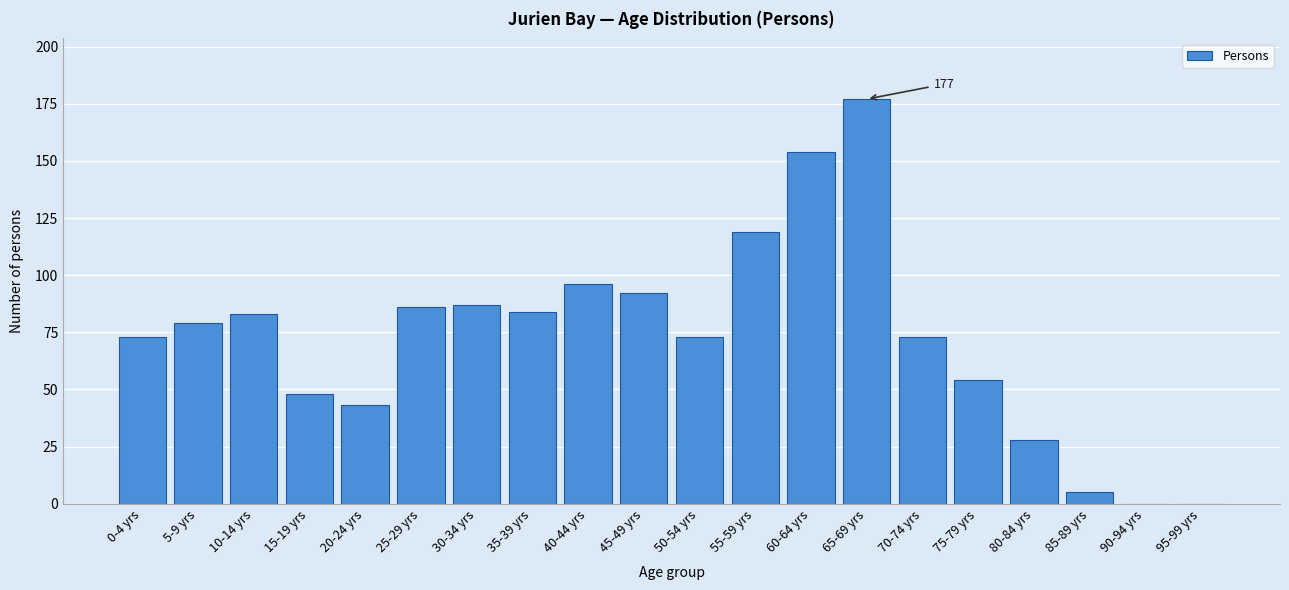

Reading left to right, extract all data points from this chart.

0-4 yrs=73	5-9 yrs=79	10-14 yrs=83	15-19 yrs=48	20-24 yrs=43	25-29 yrs=86	30-34 yrs=87	35-39 yrs=84	40-44 yrs=96	45-49 yrs=92	50-54 yrs=73	55-59 yrs=119	60-64 yrs=154	65-69 yrs=177	70-74 yrs=73	75-79 yrs=54	80-84 yrs=28	85-89 yrs=5	90-94 yrs=0	95-99 yrs=0